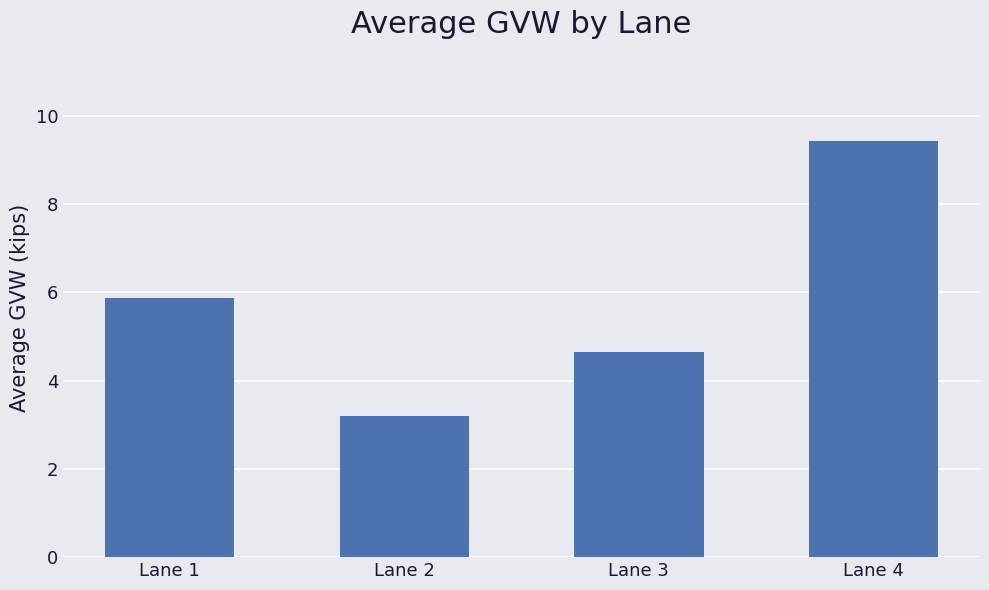

Where is the data nearest to the value 6?

Lane 1